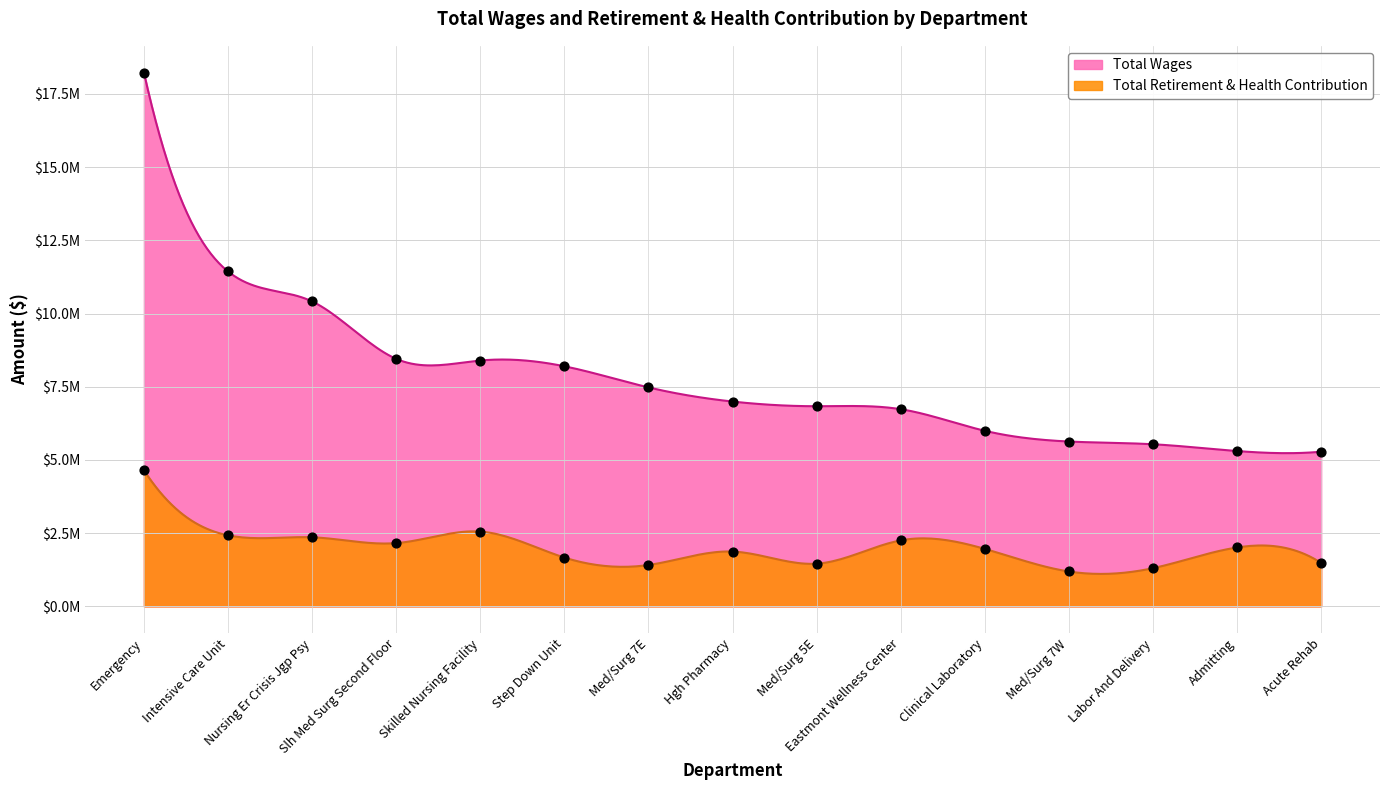

Which series contains the highest Y value?

Total Wages